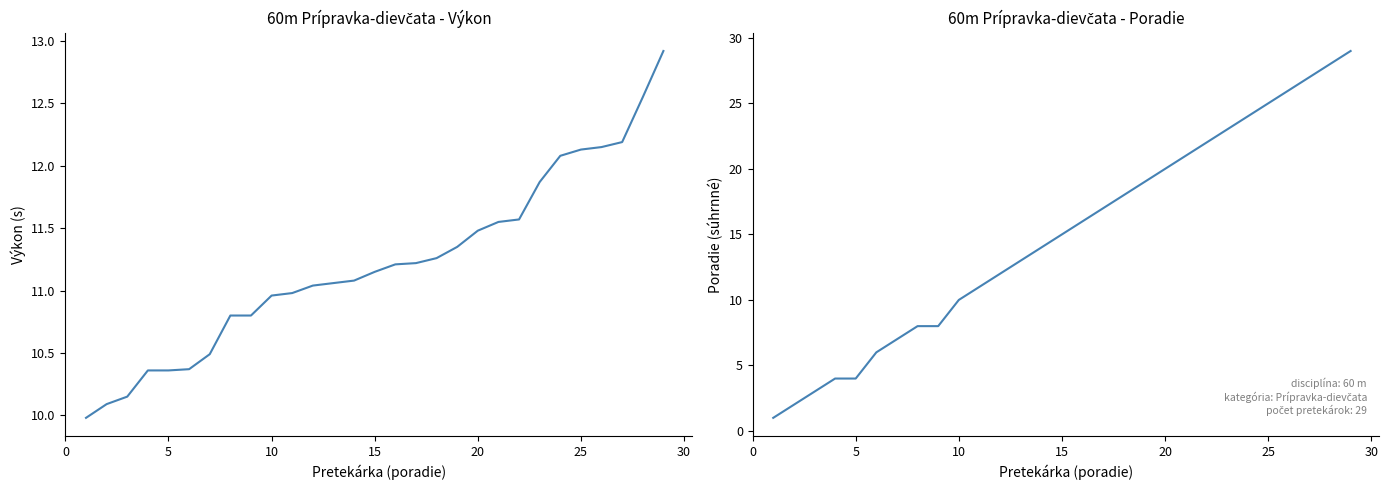

True or false: Poradie (sourhn.) has more than 0 interior local peaks.

False